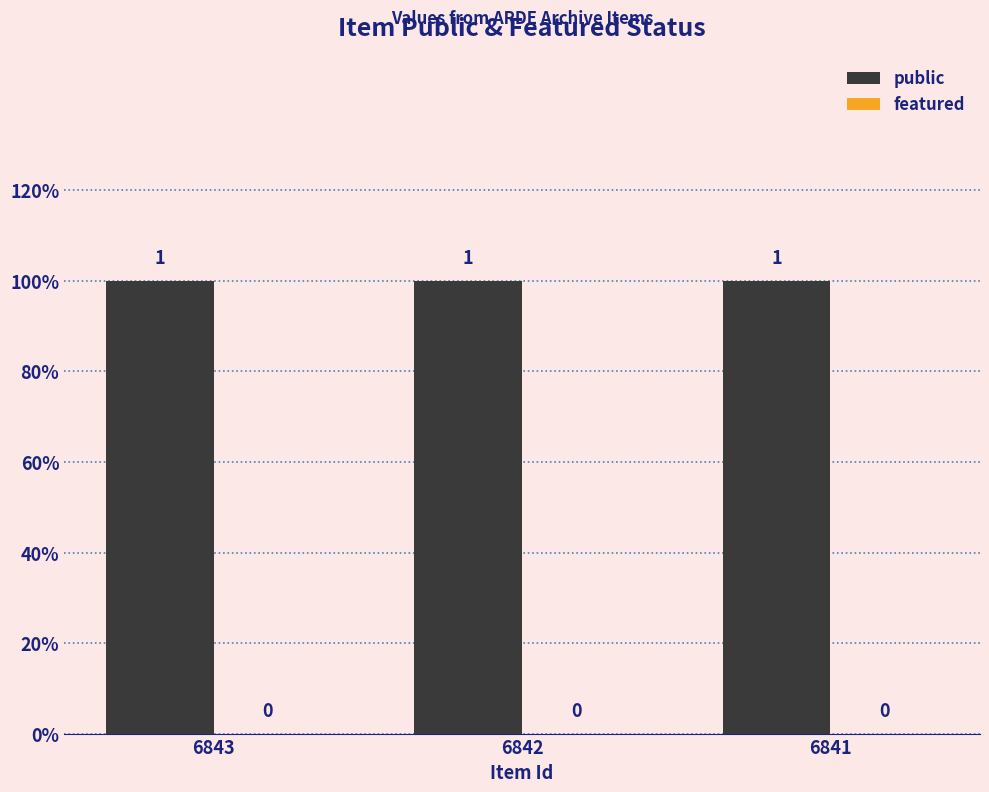

List the series in order of their overall mean, highest first.

public, featured